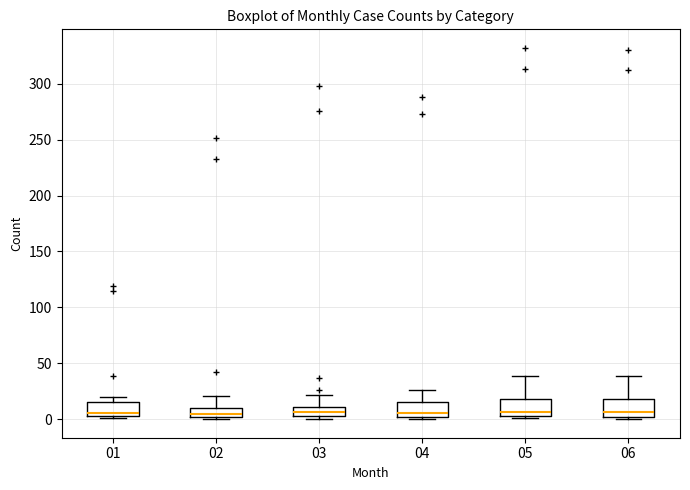

Reading left to right, transcribe this box plot: for each box, give where its median line is, the range the box spans, and where its two whiskers end, as read against the y-axis. The values are not printed on the chart, so give them approximately, as read against the axis.

01: median 5 (just above the box's lower edge), box 5 to 15, whiskers 0 to 20
02: median 5, box 0 to 10, whiskers 0 (just below the box's lower edge) to 20
03: median 5 (inside the box), box 5 to 10, whiskers 0 to 20
04: median 5, box 0 to 15, whiskers 0 (just below the box's lower edge) to 25
05: median 5 (just above the box's lower edge), box 5 to 20, whiskers 0 to 40
06: median 5, box 0 to 20, whiskers 0 (just below the box's lower edge) to 40